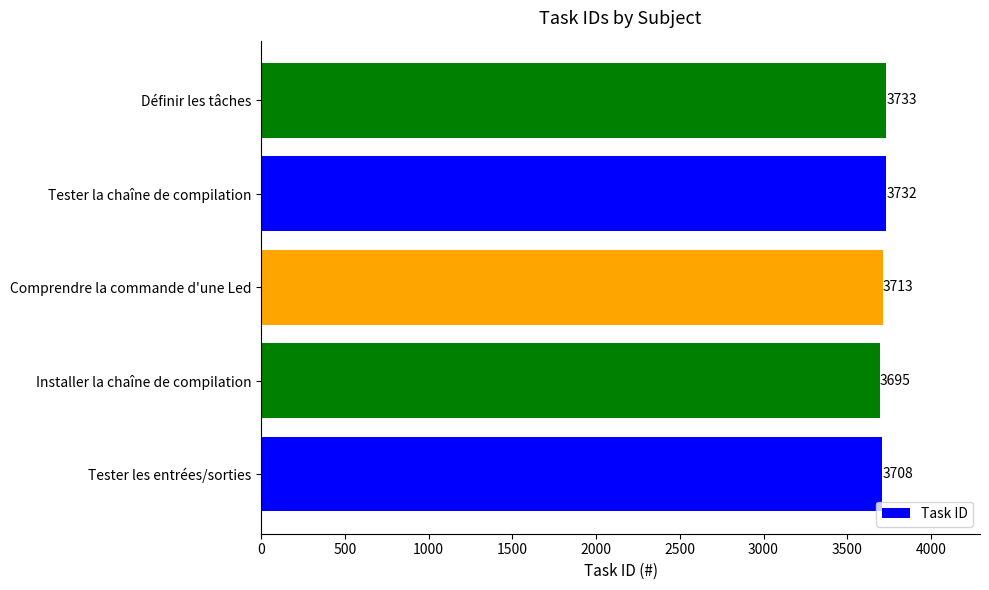

What is the ratio of the value at Tester les entrées/sorties to the value at Comprendre la commande d'une Led?

1.0